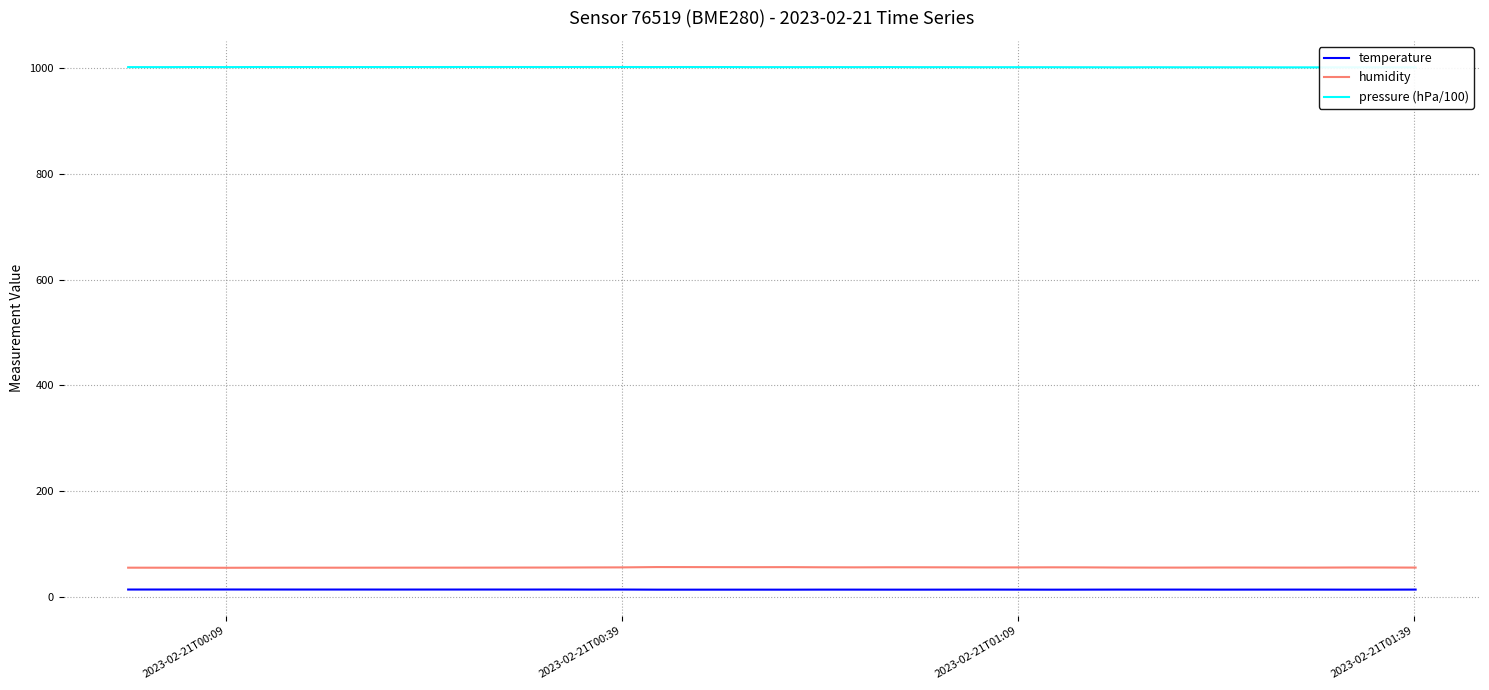

True or false: humidity and pressure (hPa/100) intersect in this chart.

False